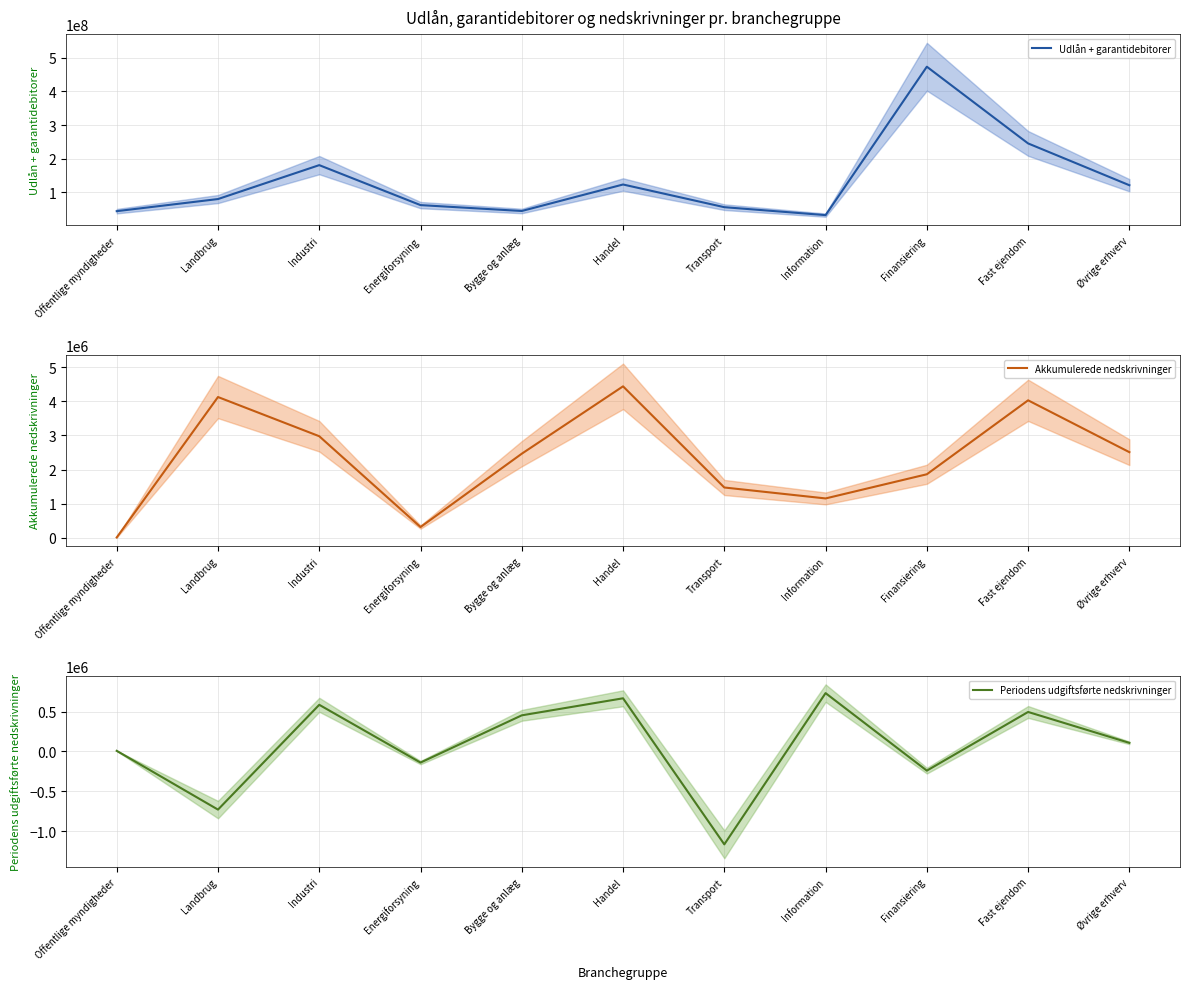

What is the total value across all series at Bygge og anlæg?

47604993